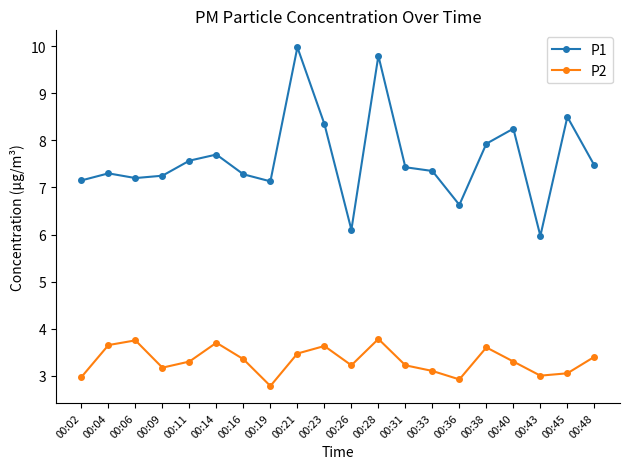

Does the chart display data point markers on the line(s)?

Yes